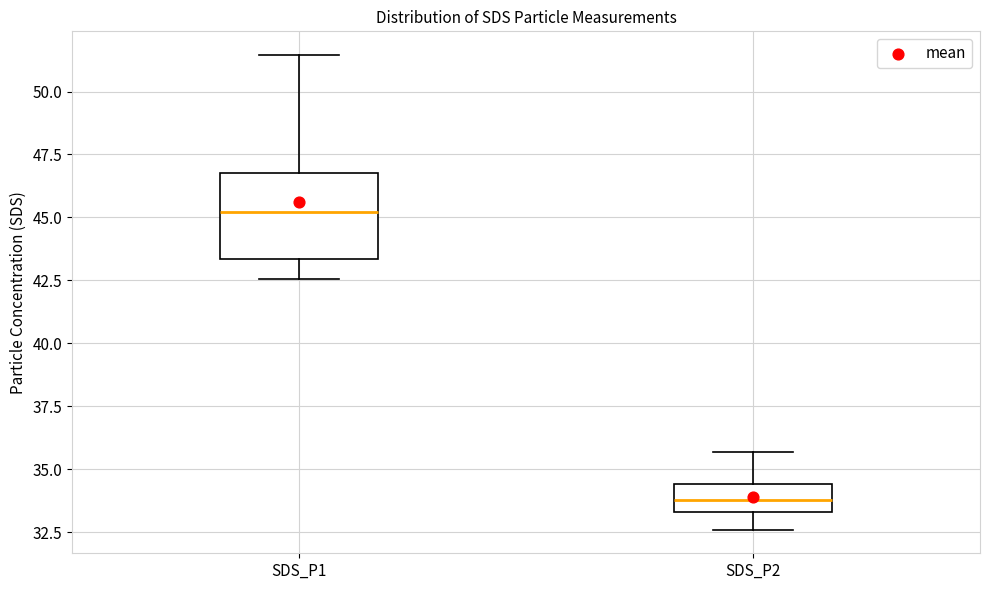

Which box has the highest median line?

SDS_P1